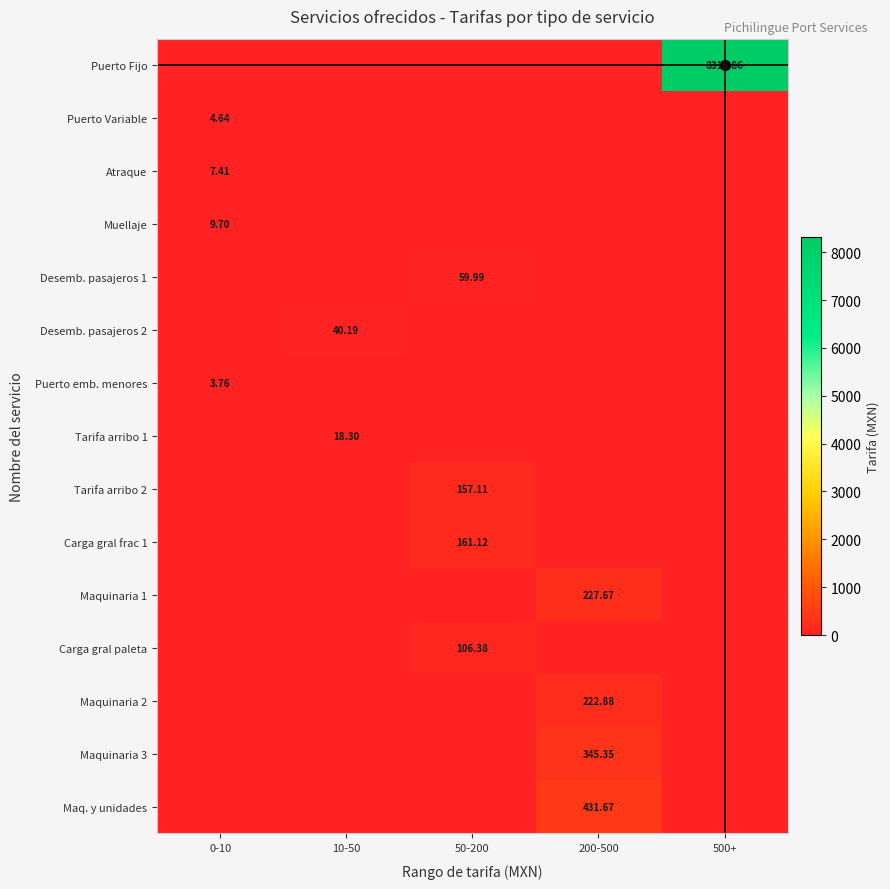

How many Atraque values are between 0 and 1?

4